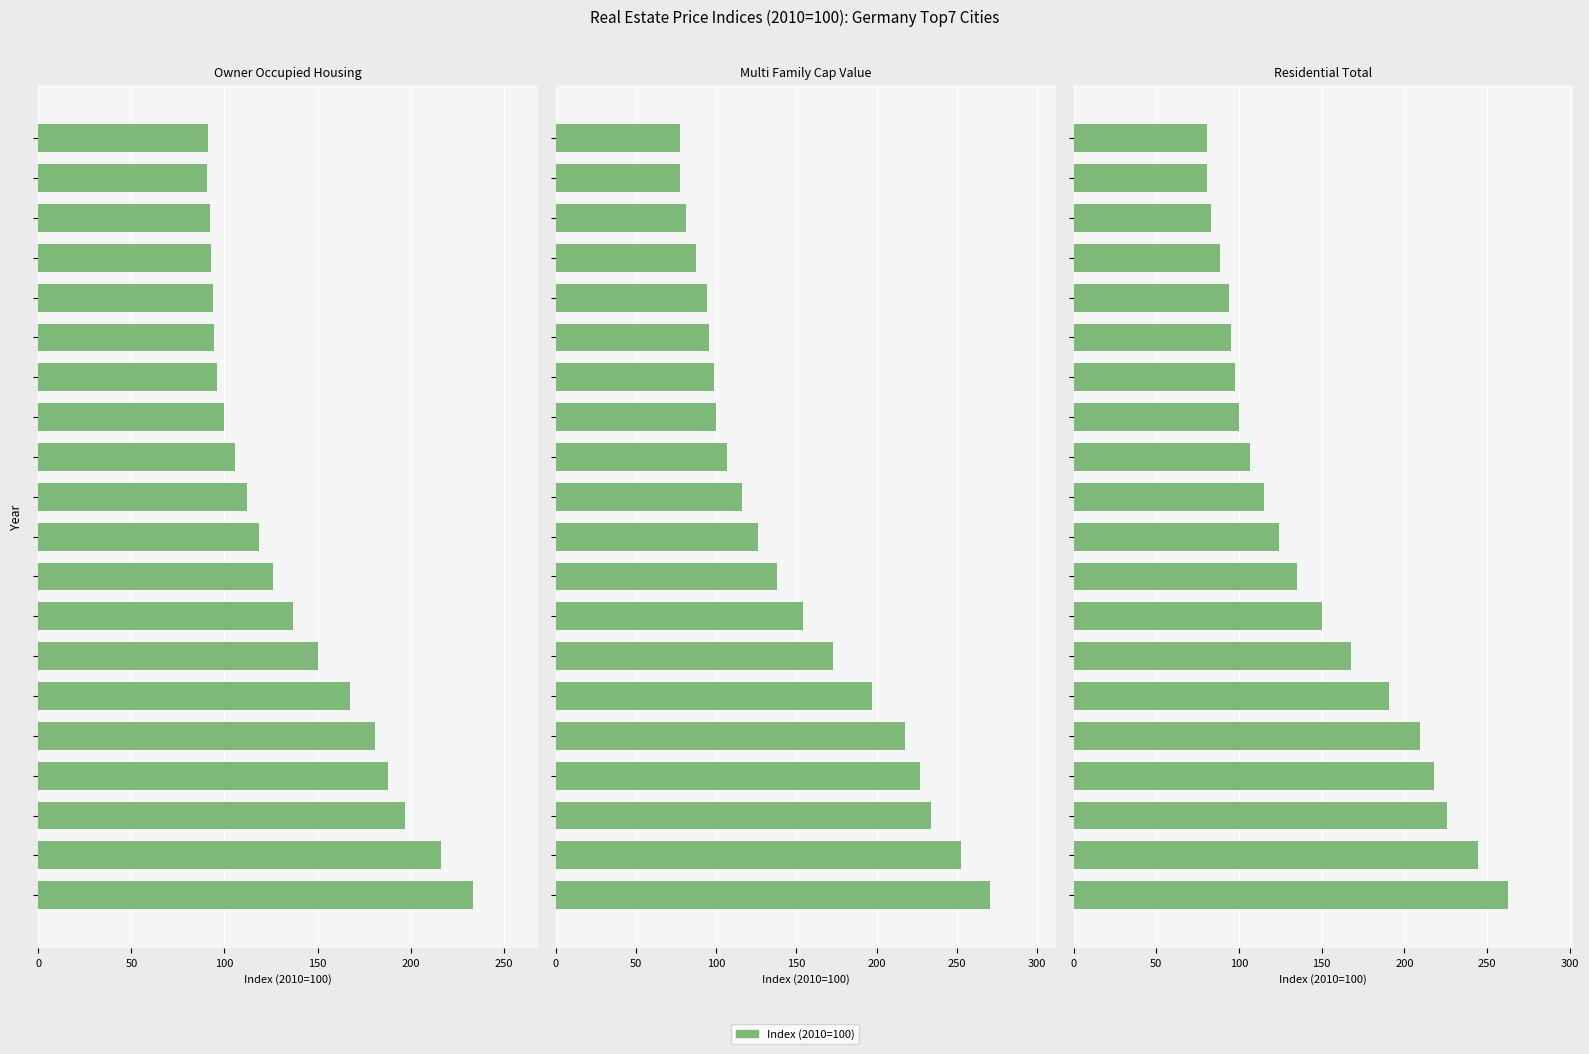

What is the difference between the Multi Family Cap Value values at 9 and 7?

15.8